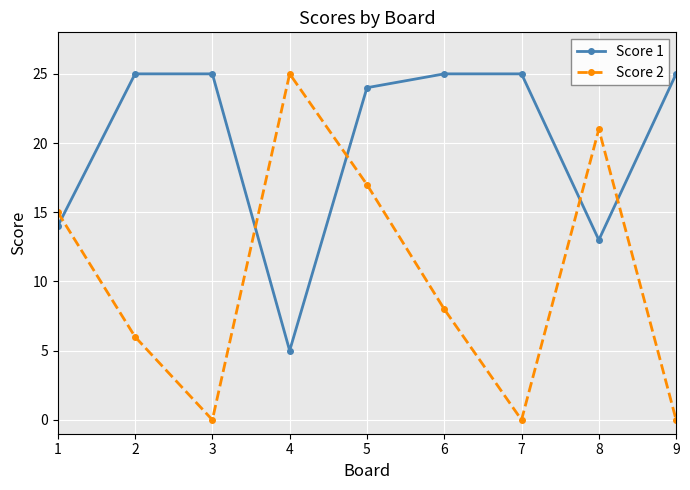

Which series has the largest range (max minus min)?

Score 2